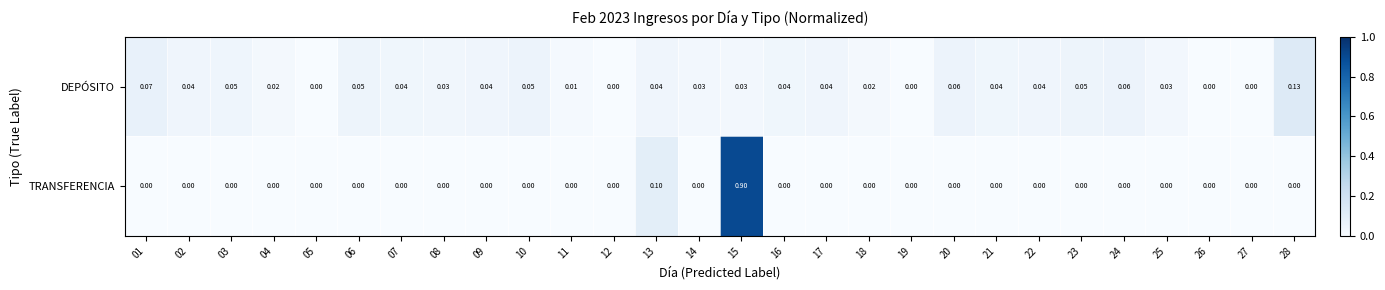

Rank the series by their maximum value, from highest to lowest.

TRANSFERENCIA, DEPÓSITO